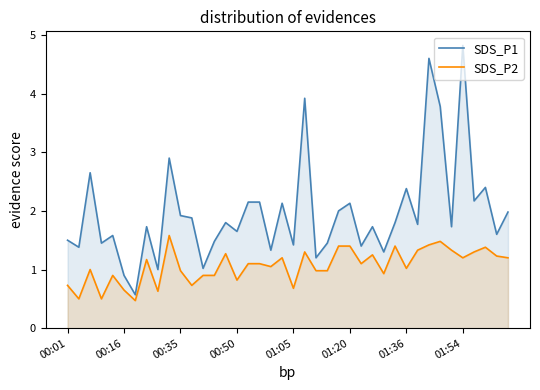

The value of SDS_P2 at 00:35 is 1.0. True or false?

True